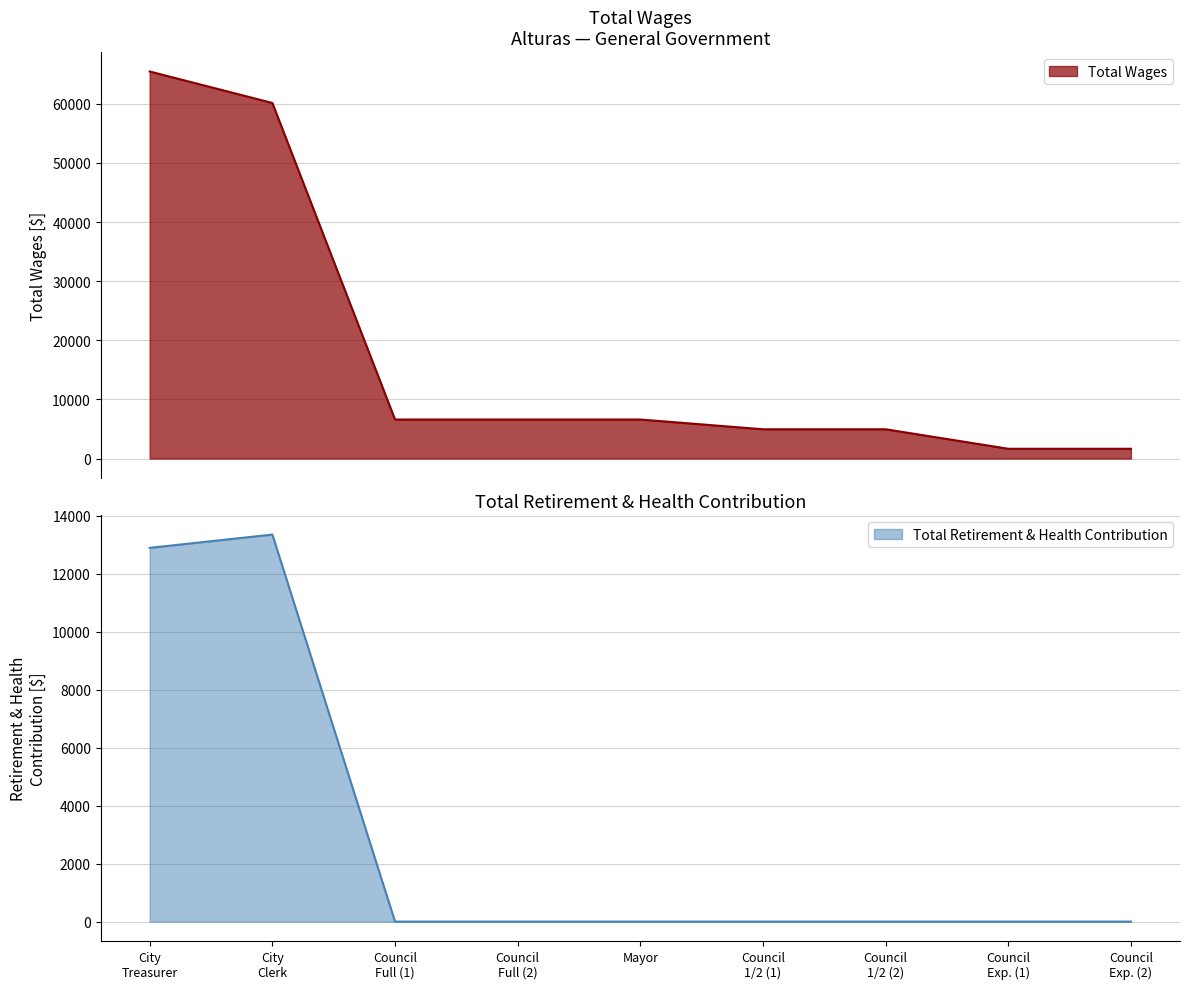

What position from the left is City Treasurer?

1